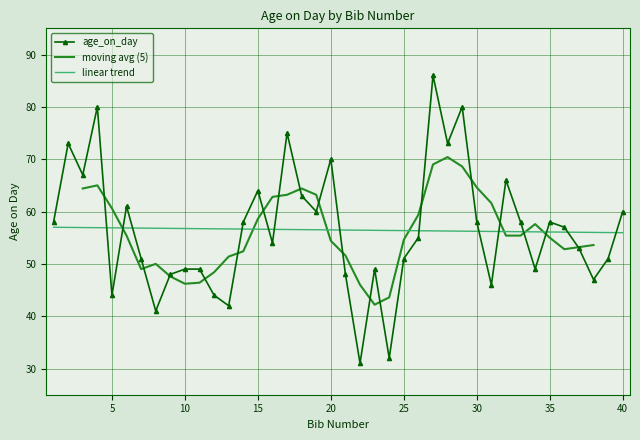

True or false: the data shows 58 at 14.

True